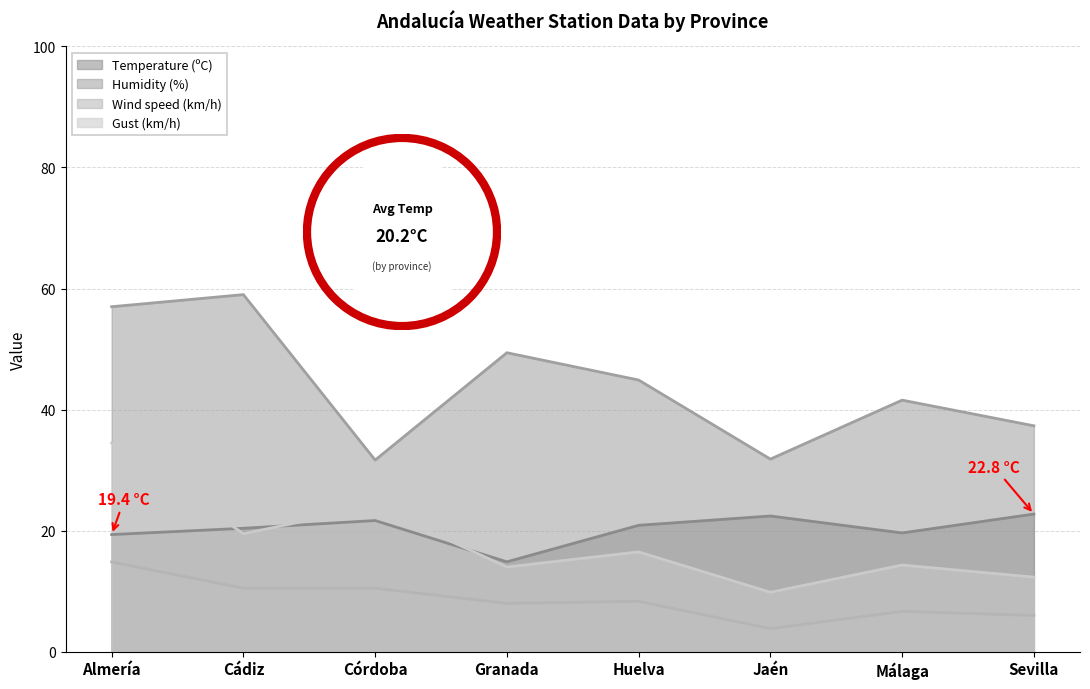

What is the total value across all series at Almería?

125.7